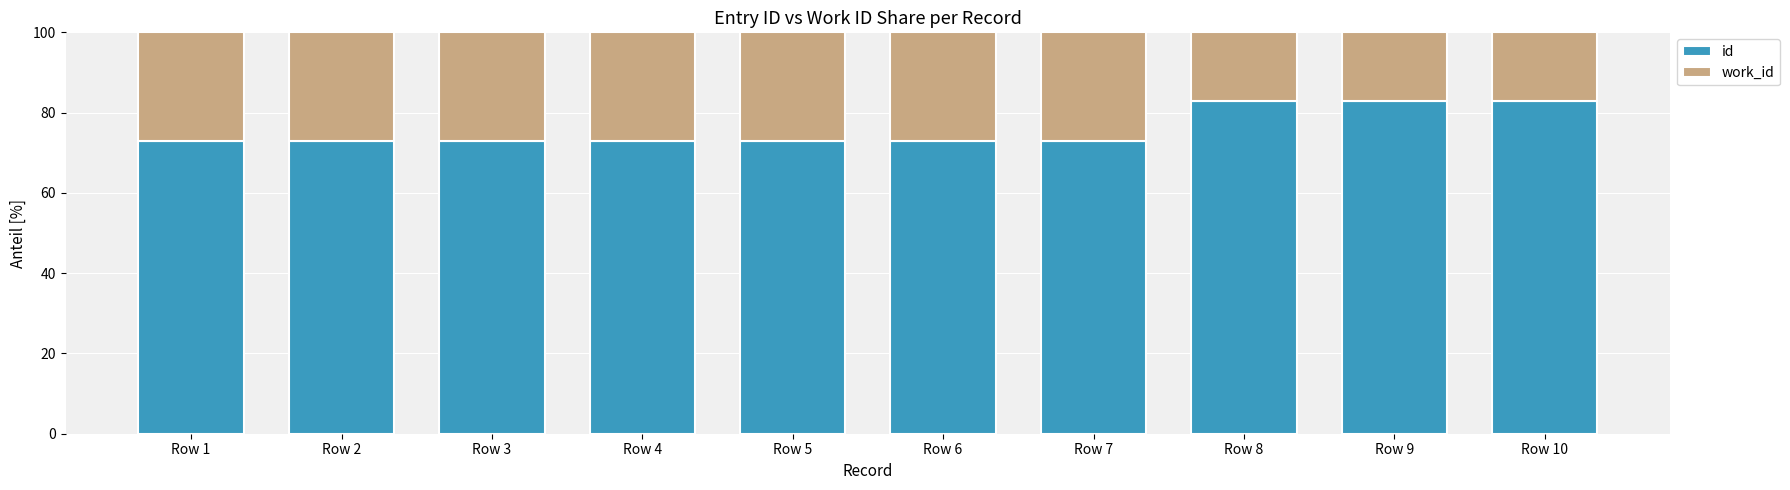

What is the difference between the maximum and minimum values in the id series?

10.1